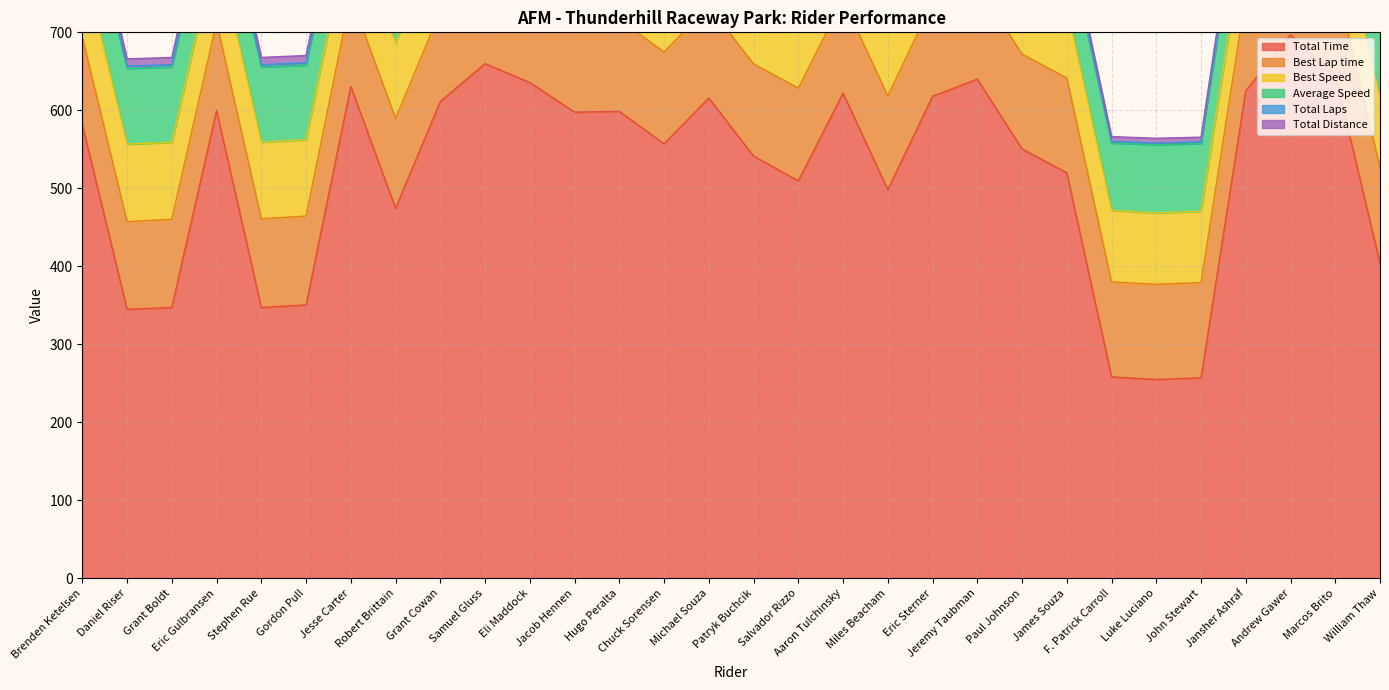

What is the maximum value for Total Time?

696.9